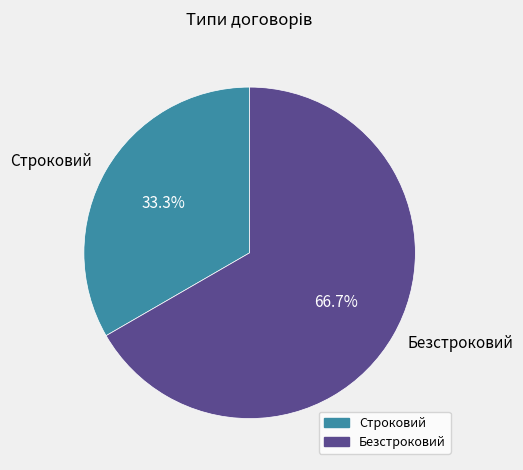

To the nearest percent, what percentage of the pie is Безстроковий?

67%